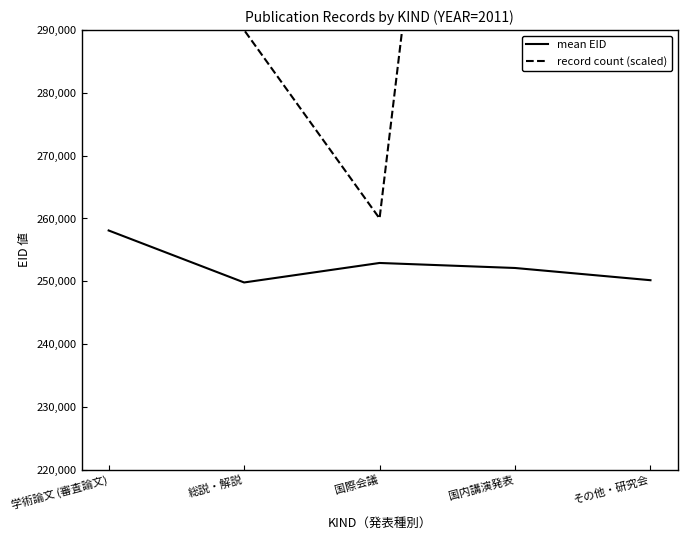

At which category does the chart reach its minimum across all series?

総説・解説